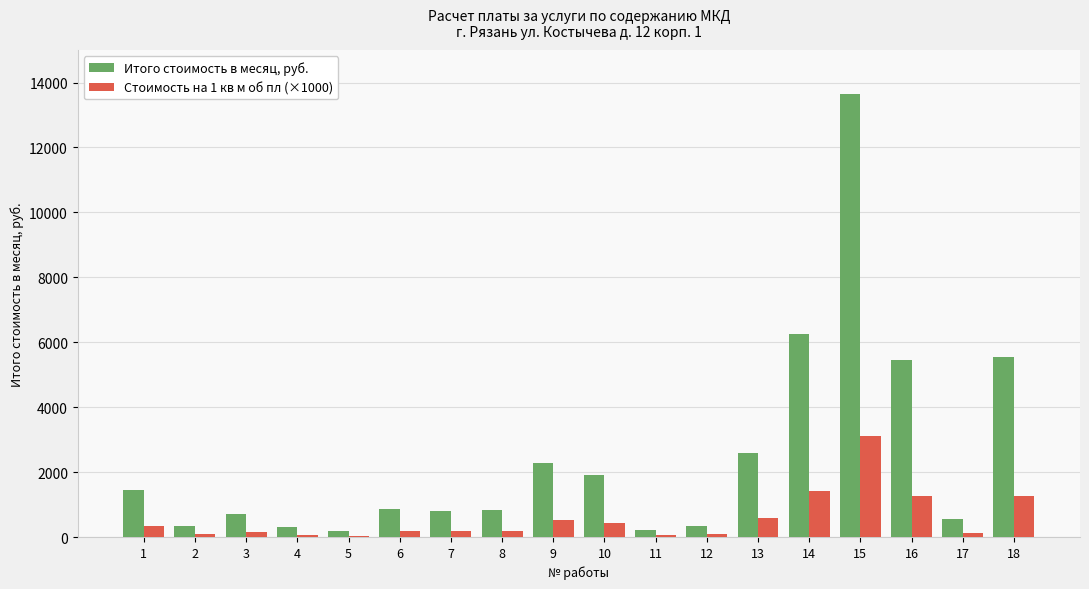

Which label corresponds to the largest value in the chart?

15